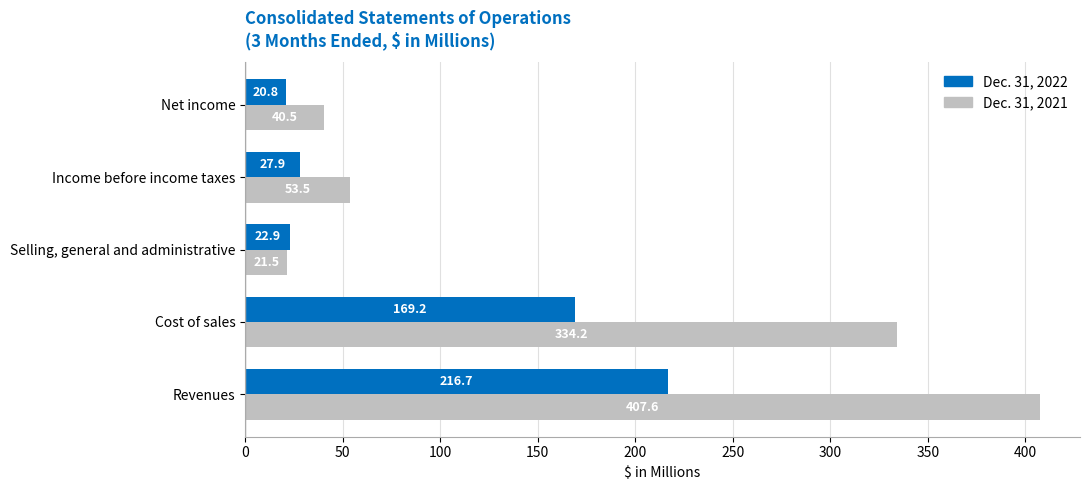

Which series has the largest total across all categories?

Dec. 31, 2021